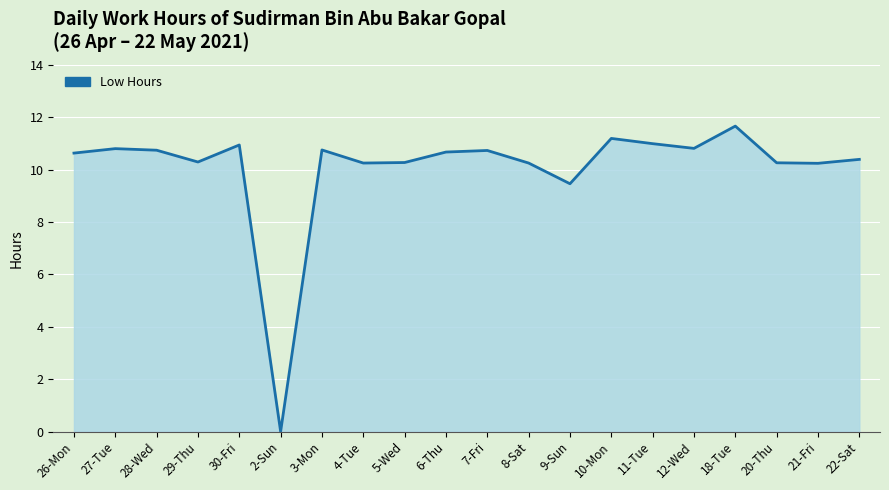

At which category does the data reach its first local valley?

29-Thu